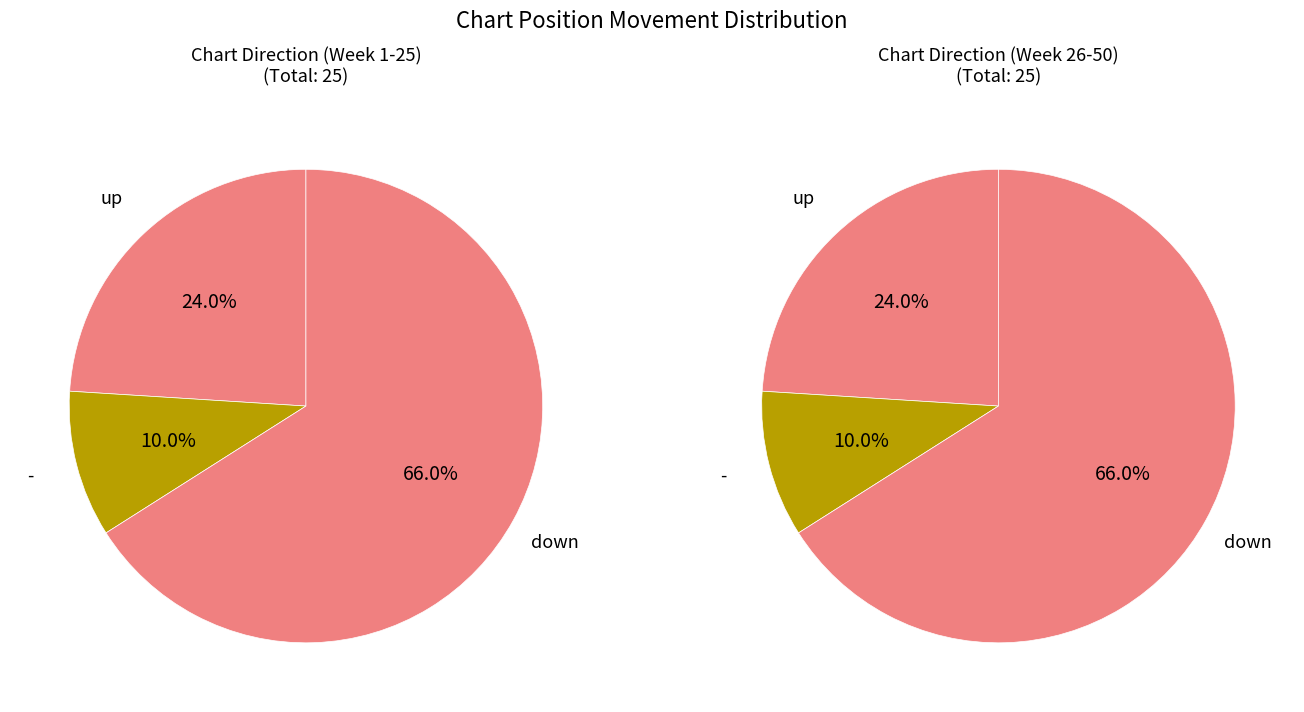

What is the largest slice in the pie chart?

down